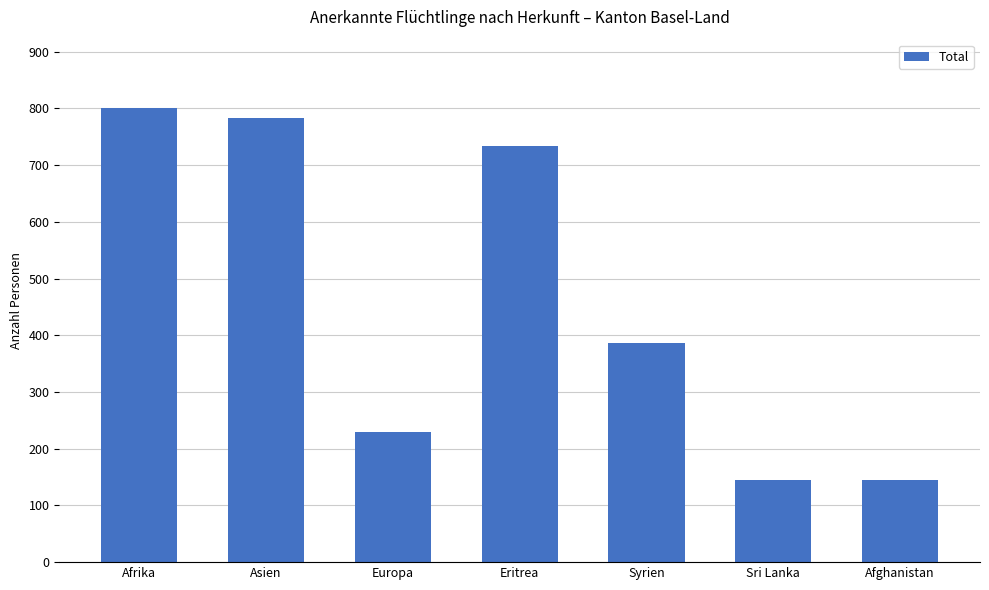

Count the number of categories in the chart.

7